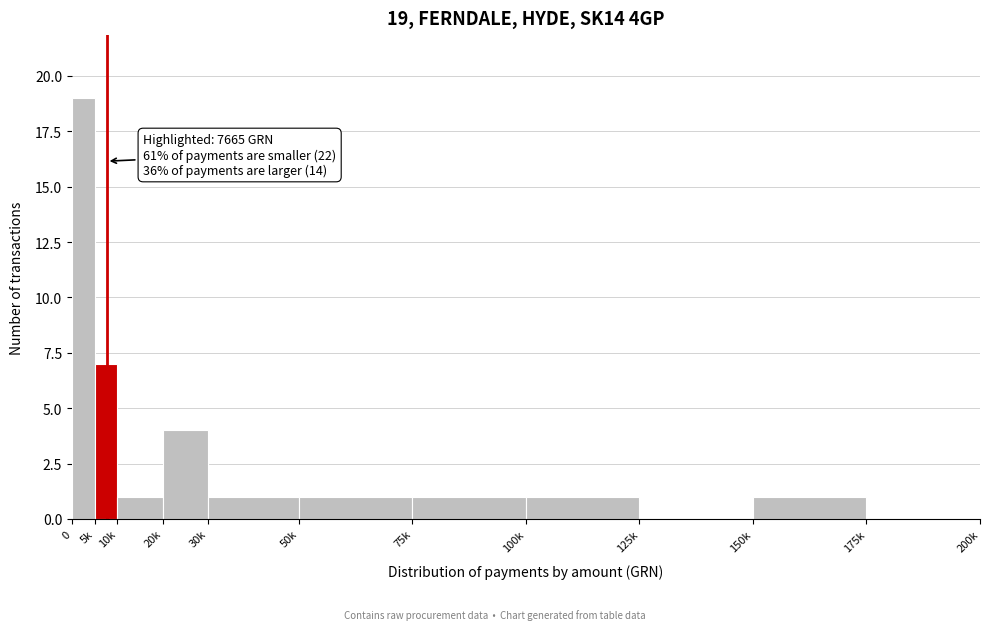

Reading right to left, what are all the values shown in this chart?

175k=0	150k=1	125k=0	100k=1	75k=1	50k=1	30k=1	20k=4	10k=1	5k=7	0=19